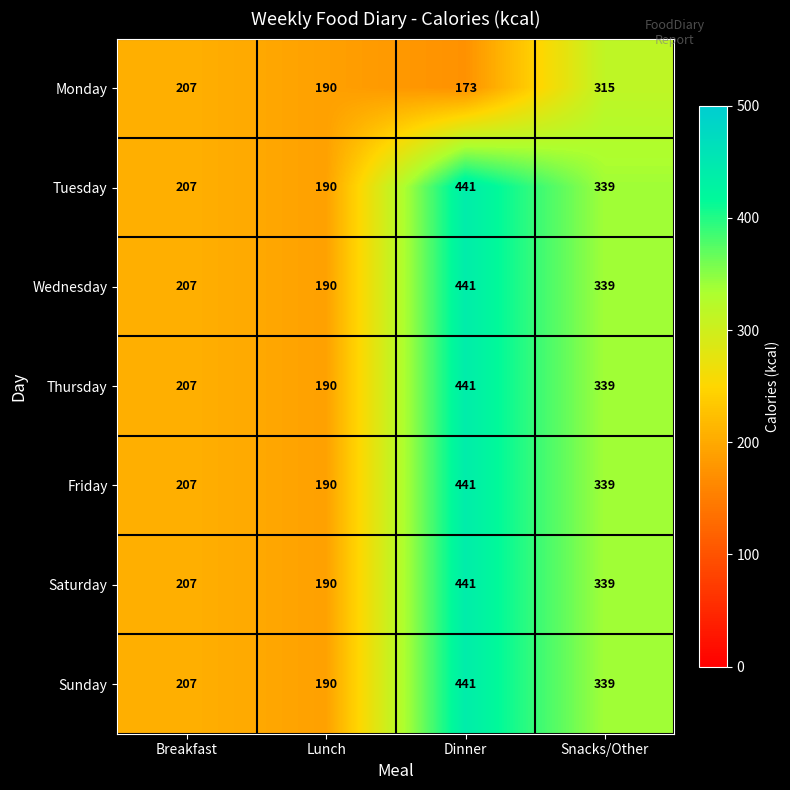

What is the difference between the highest and lowest values at Snacks/Other?

24